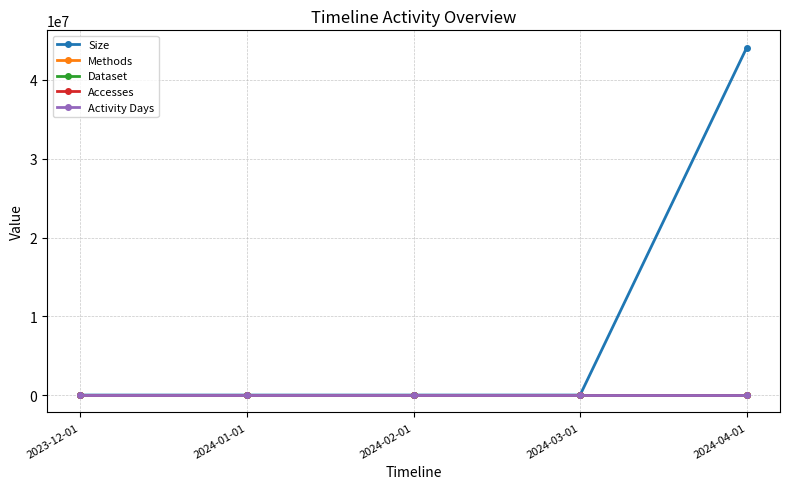

Is this an area chart (filled region under the line)?

No